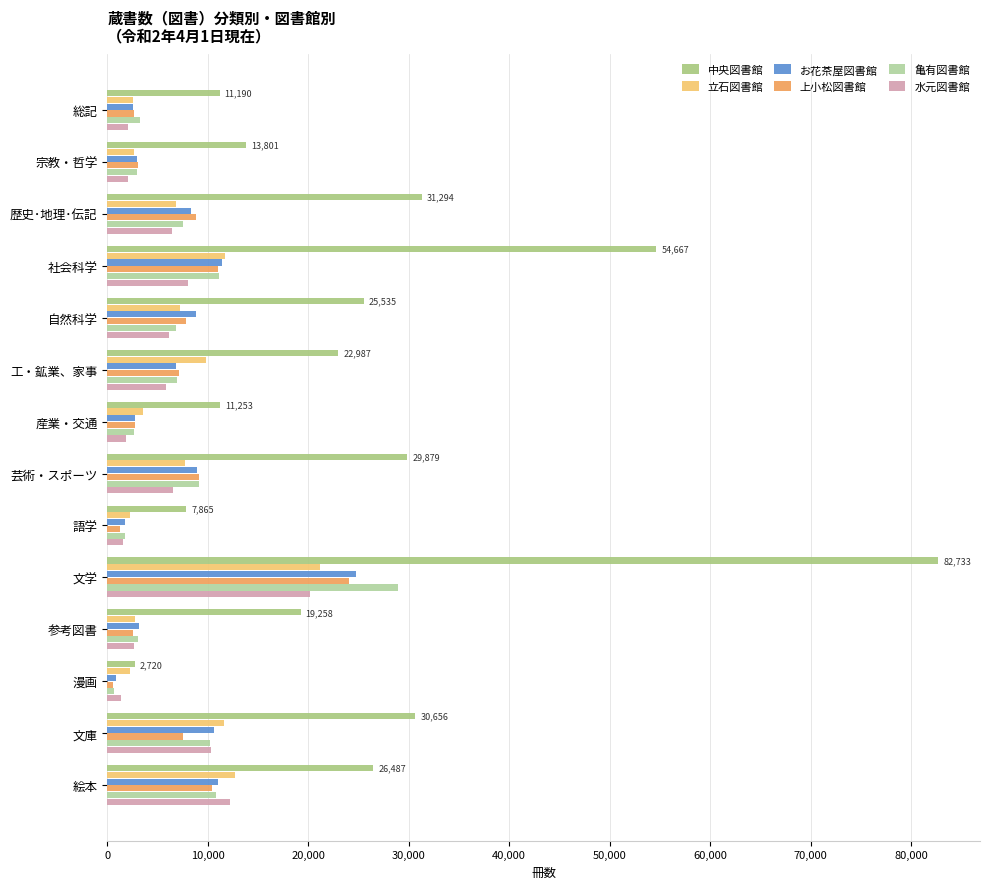

Reading left to right, list all the values displayed in this chart.

中央図書館: 11190	13801	31294	54667	25535	22987	11253	29879	7865	82733	19258	2720	30656	26487
立石図書館: 2608	2640	6880	11683	7200	9880	3521	7763	2277	21192	2765	2220	11647	12706
お花茶屋図書館: 2604	2919	8387	11382	8830	6885	2740	8922	1767	24737	3179	826	10624	11003
上小松図書館: 2667	3048	8818	11037	7815	7119	2794	9095	1279	24100	2611	563	7569	10460
亀有図書館: 3257	2933	7540	11166	6796	6923	2618	9111	1774	28979	3077	708	10240	10871
水元図書館: 2062	2046	6475	8005	6135	5831	1902	6576	1584	20179	2659	1336	10348	12239